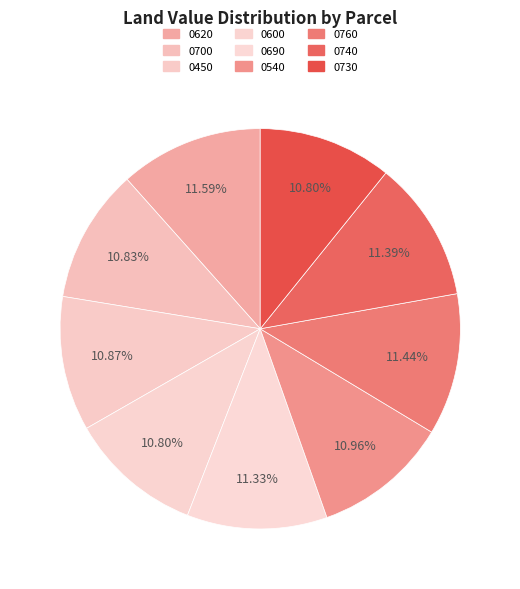

Count the number of slices in the pie.

9